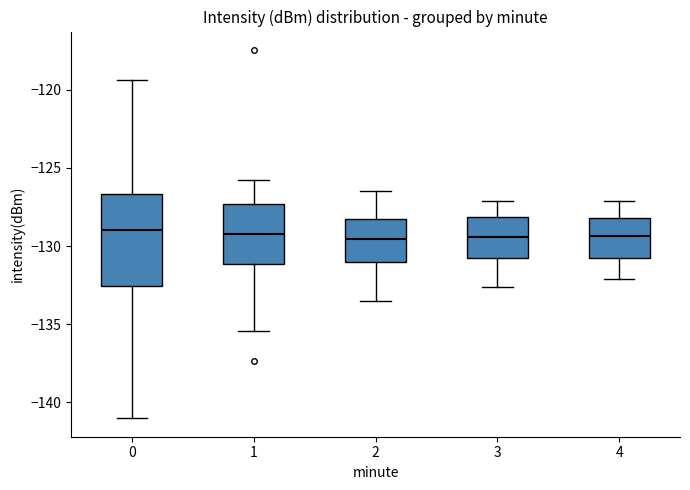

Where does the median line of the box at x = 1 sit on the y-axis? The values are not printed on the chart, so give them approximately, as read against the axis.

-129.0